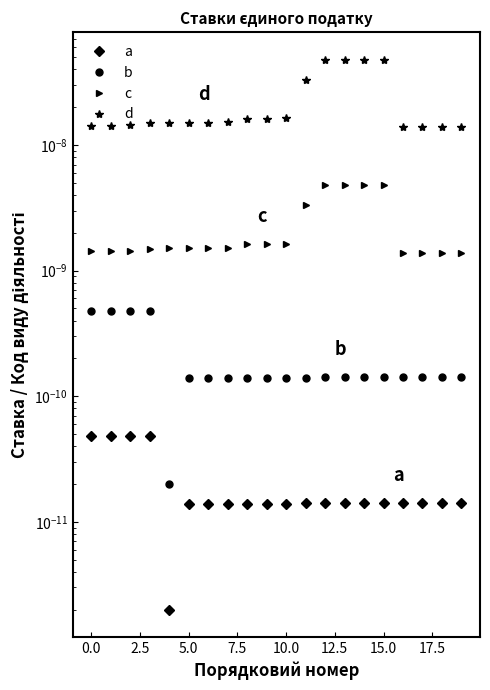

The c series shows 0.0 at 14. True or false?

True